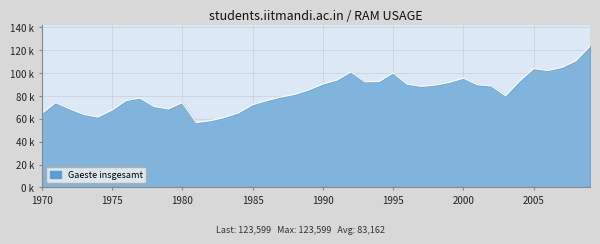

Reading right to left, list all the values displayed in this chart.

2009=123599	2008=110741	2007=104942	2006=102209	2005=103966	2004=93064	2003=80172	2002=88757	2001=89778	2000=95551	1999=91870	1998=89489	1997=88360	1996=90259	1995=100180	1994=92599	1993=92388	1992=101095	1991=93847	1990=90410	1989=85280	1988=81341	1987=79010	1986=75901	1985=72307	1984=65163	1983=61171	1982=58291	1981=56722	1980=74183	1979=68588	1978=70800	1977=78159	1976=75917	1975=67558	1974=61536	1973=63855	1972=68651	1971=74240	1970=64519